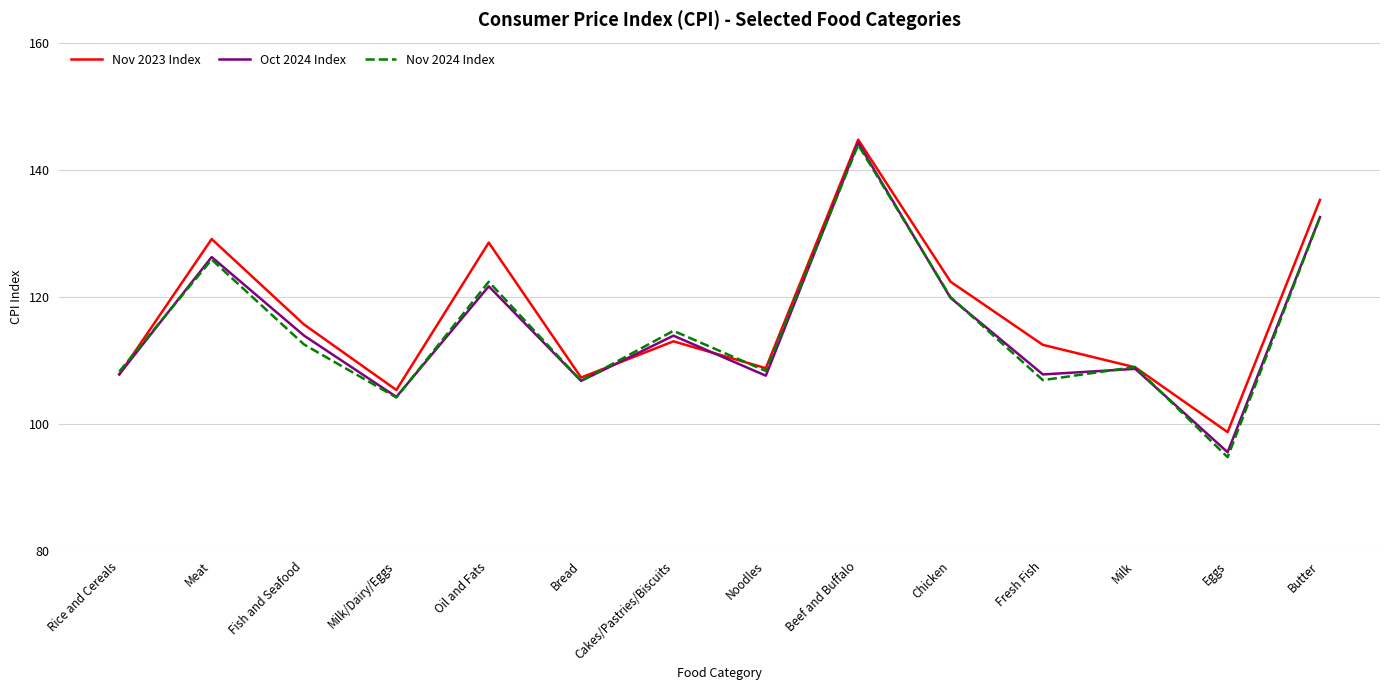

At which category is the sum across all series the highest?

Beef and Buffalo